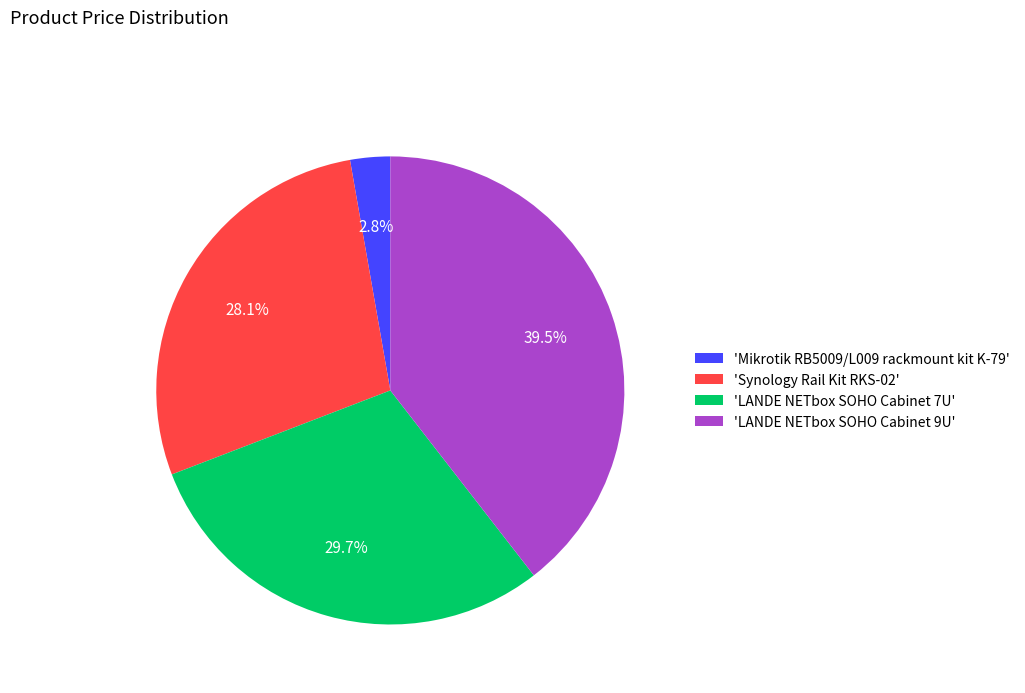

Rank the categories by value from lowest to highest.

'Mikrotik RB5009/L009 rackmount kit K-79', 'Synology Rail Kit RKS-02', 'LANDE NETbox SOHO Cabinet 7U', 'LANDE NETbox SOHO Cabinet 9U'